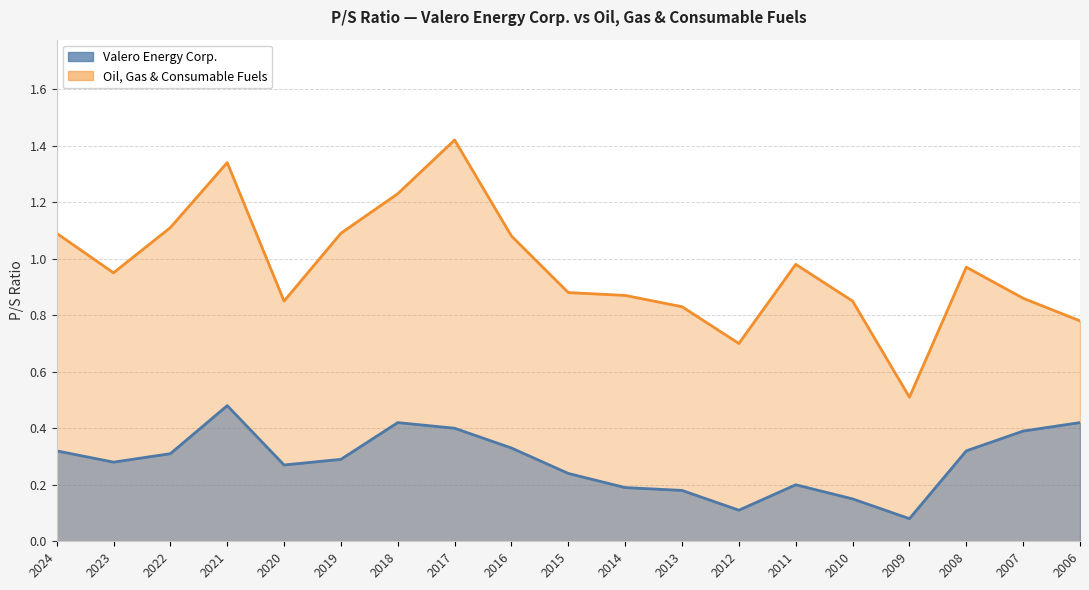

Is it true that Valero Energy Corp. equals 0.3 at 2016?

True